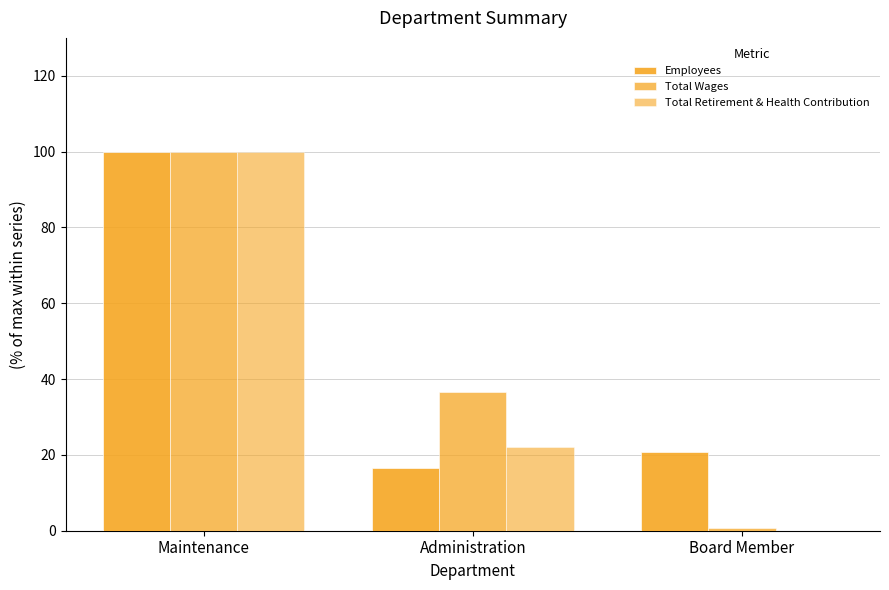

At which label does Total Wages first exceed 36?

Maintenance